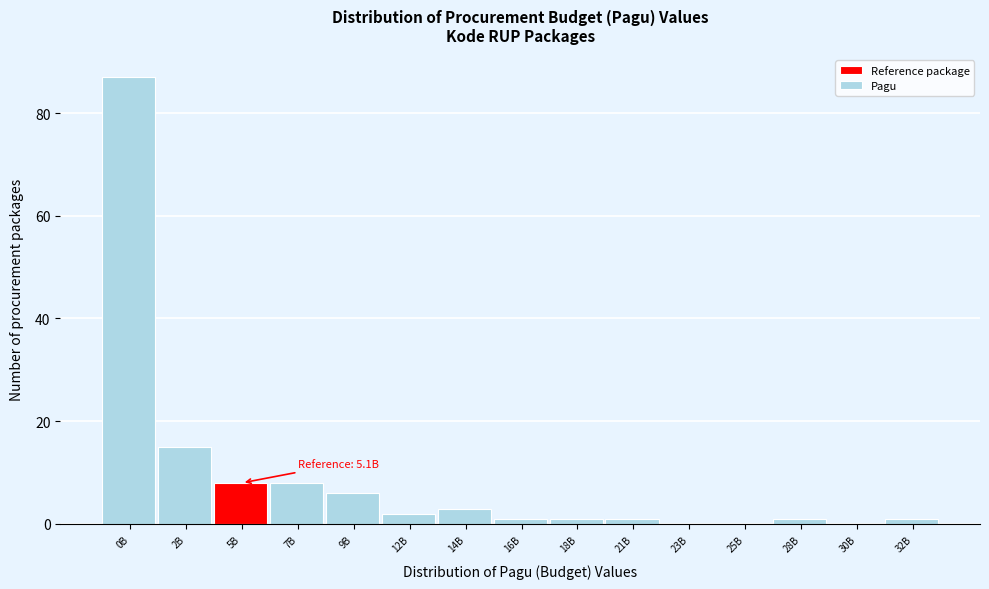

Reading left to right, extract all data points from this chart.

0B=87	2B=15	5B=8	7B=8	9B=6	12B=2	14B=3	16B=1	18B=1	21B=1	23B=0	25B=0	28B=1	30B=0	32B=1